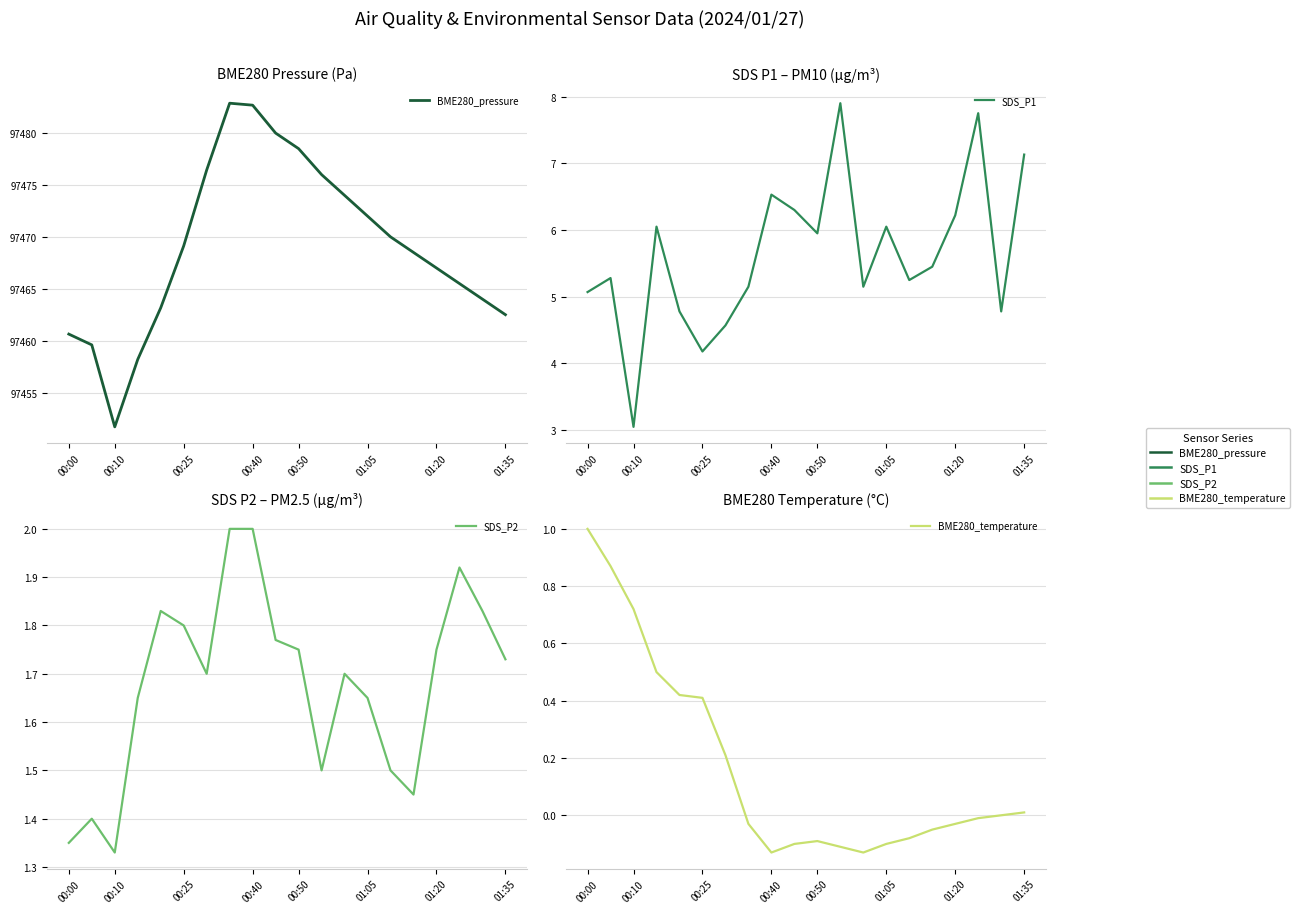

True or false: BME280_temperature and SDS_P2 intersect in this chart.

False